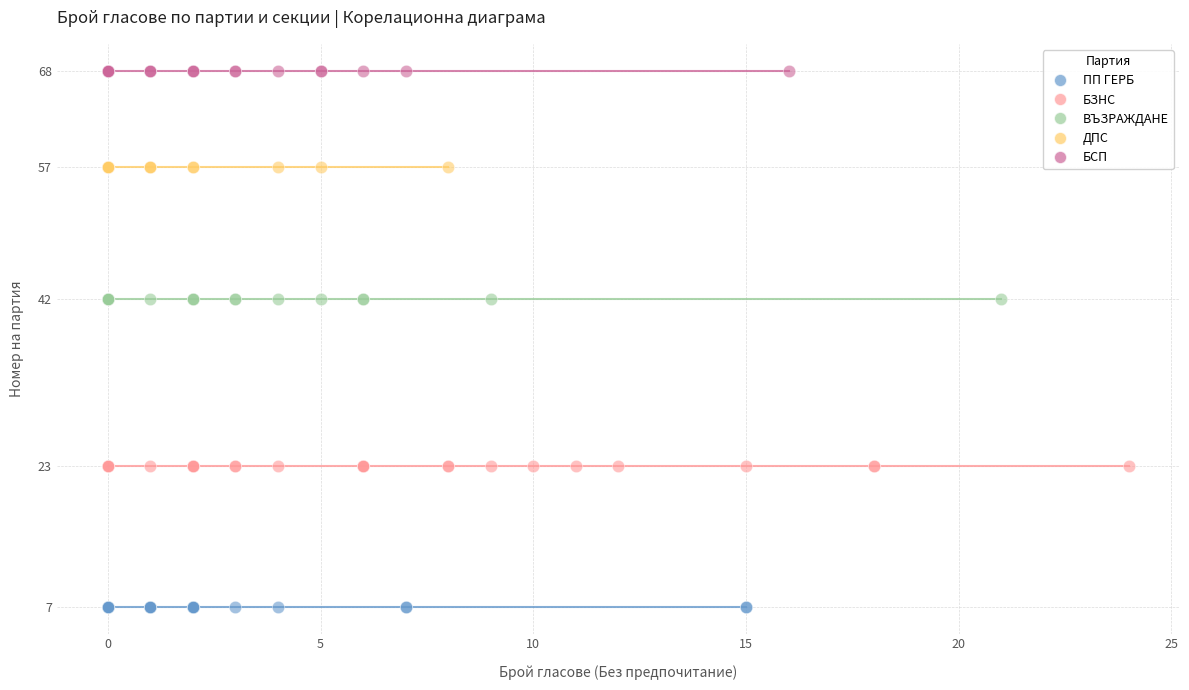

What are all the series names shown in the legend?

ПП ГЕРБ, БЗНС, ВЪЗРАЖДАНЕ, ДПС, БСП